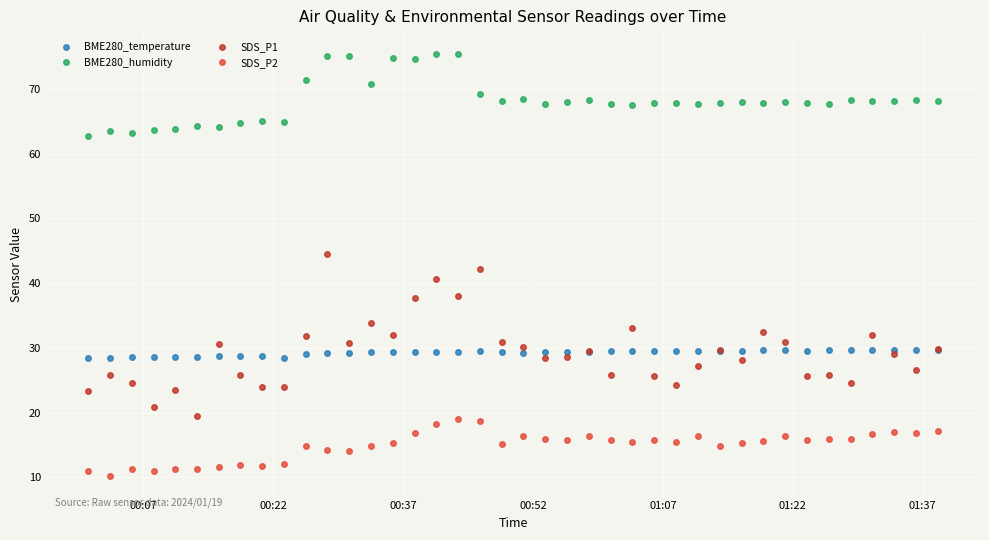

True or false: SDS_P2 and BME280_temperature intersect in this chart.

False